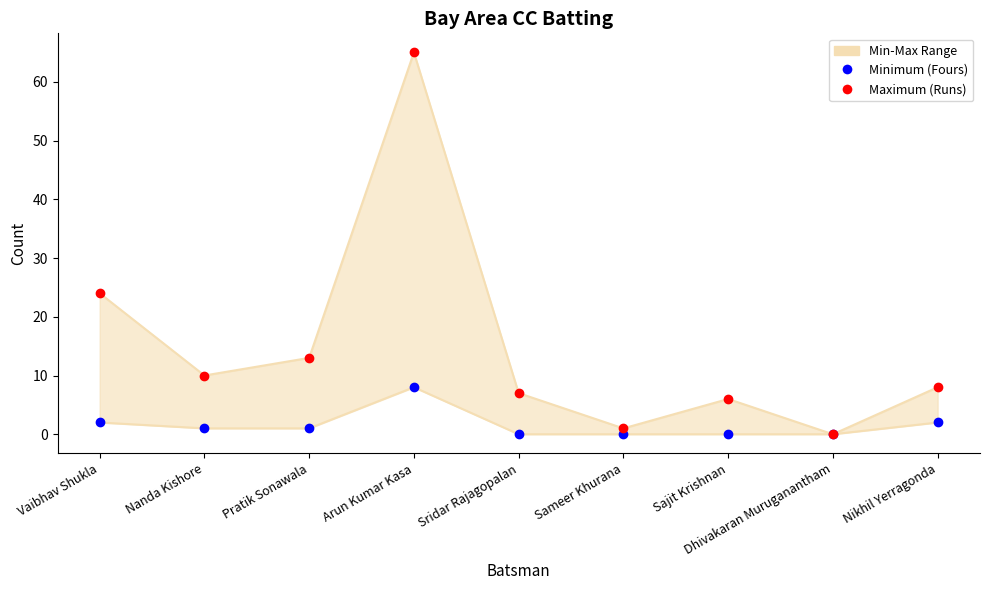

At how many categories does at least one series exceed 26?

1